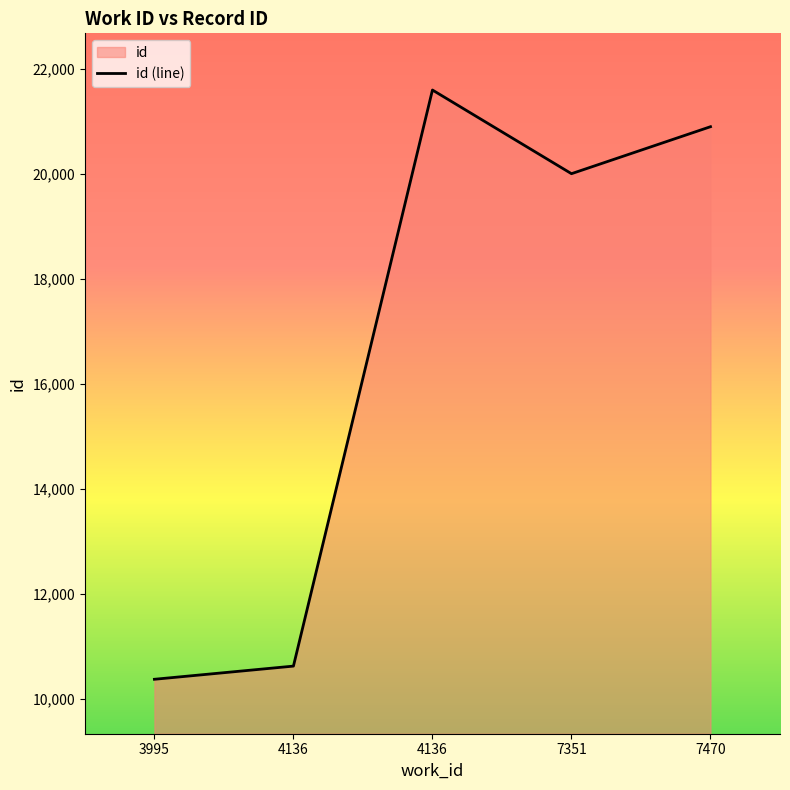

Rank the categories by value from highest to lowest.

4136, 7470, 7351, 4136, 3995